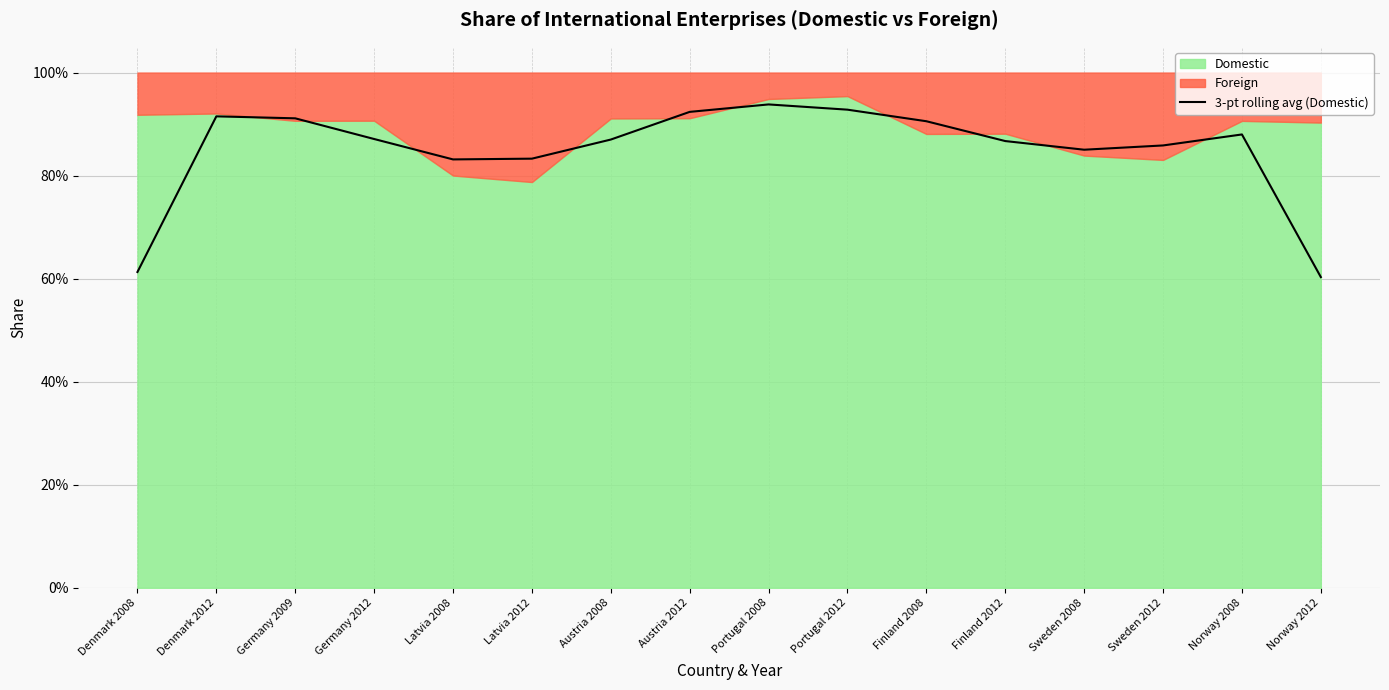

What is the difference between the maximum and minimum values?

0.3